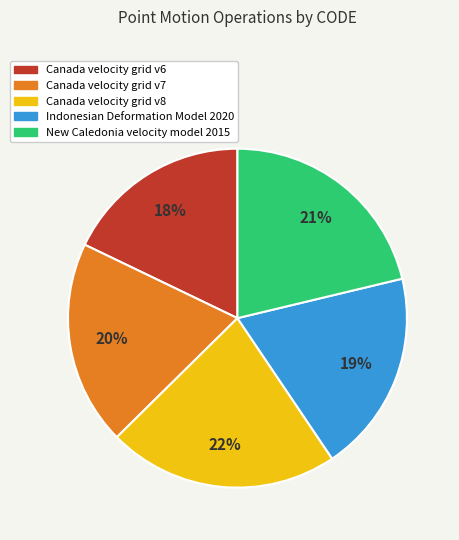

Is the sum of Canada velocity grid v8 and New Caledonia velocity model 2015 greater than half?

No